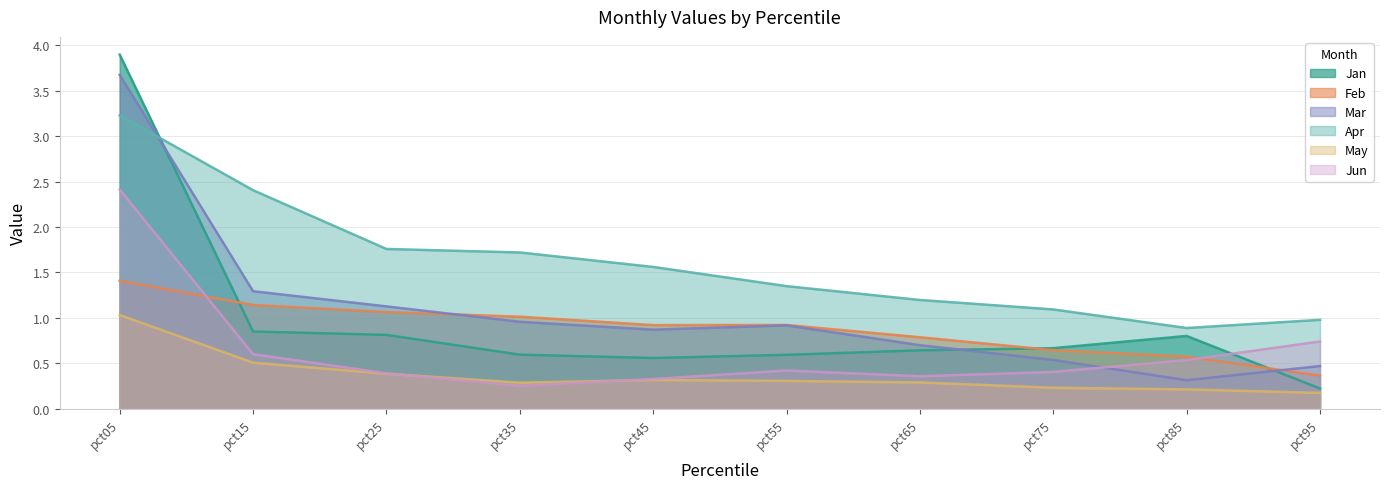

What is the value of the Apr point at the 8th from the left?

1.1